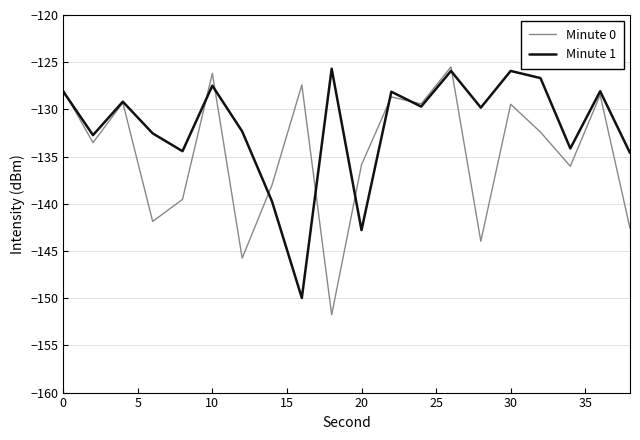

What are all the series names shown in the legend?

Minute 0, Minute 1